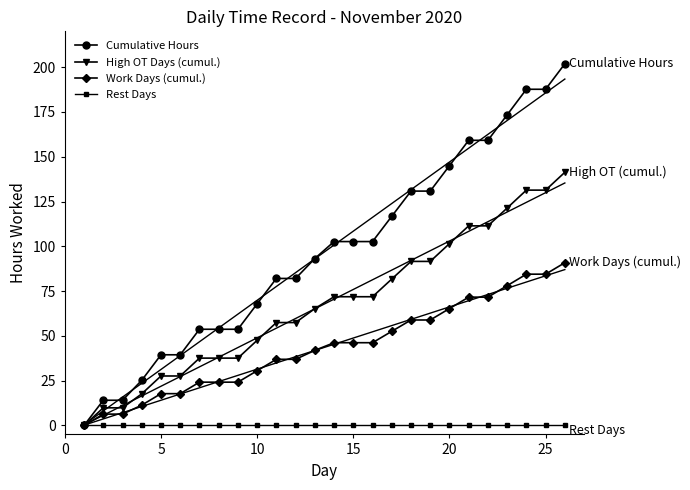

The value of Cumulative Hours at 5 is 20.9. True or false?

False